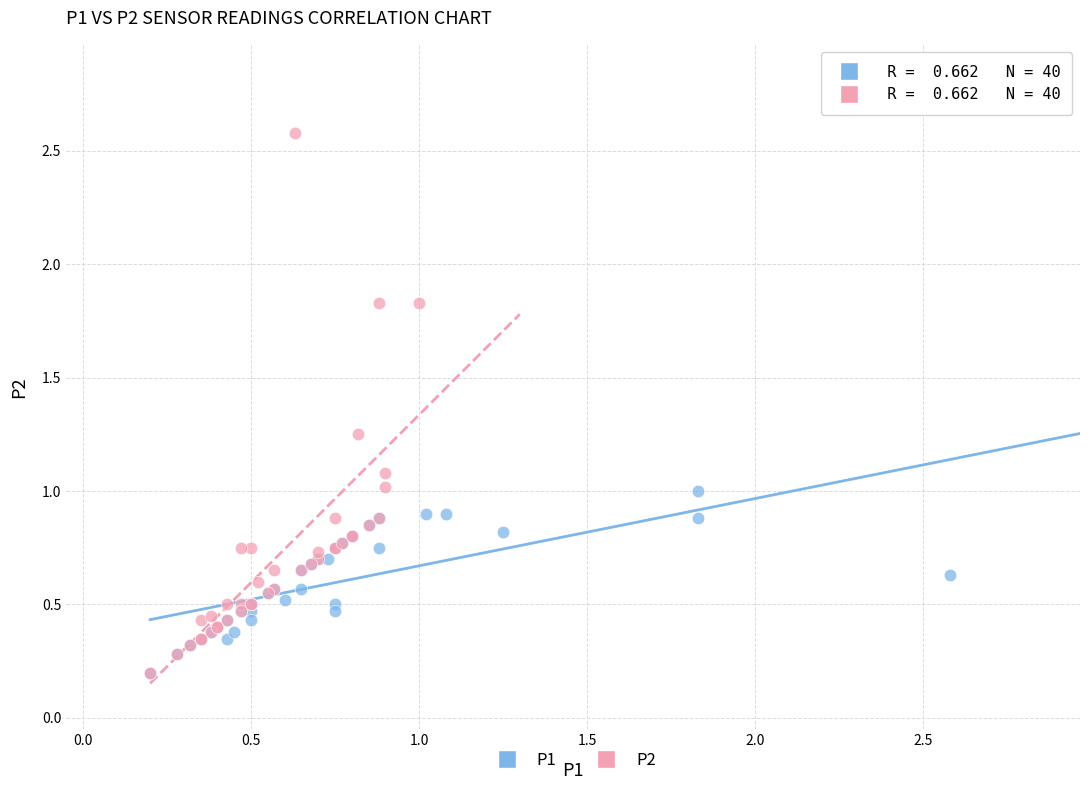

Which series has the largest Y range (max minus min)?

P2